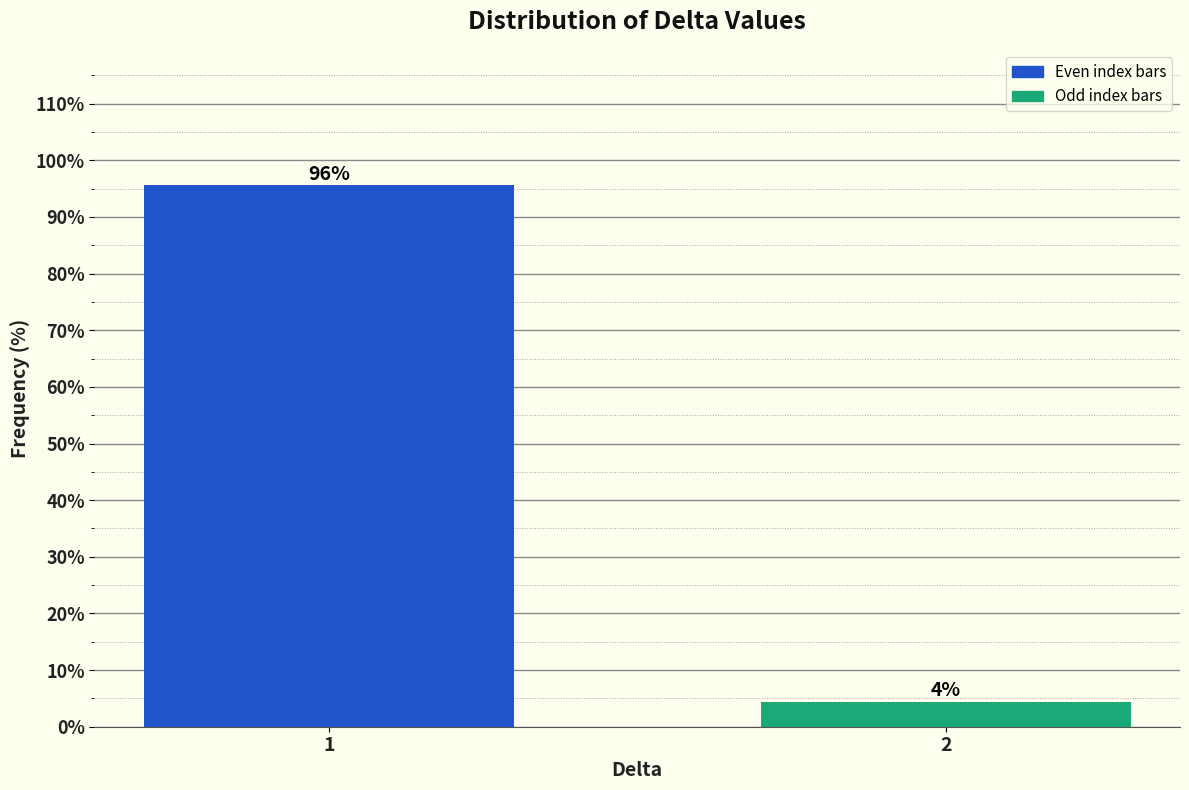

What is the greatest value displayed?

95.6